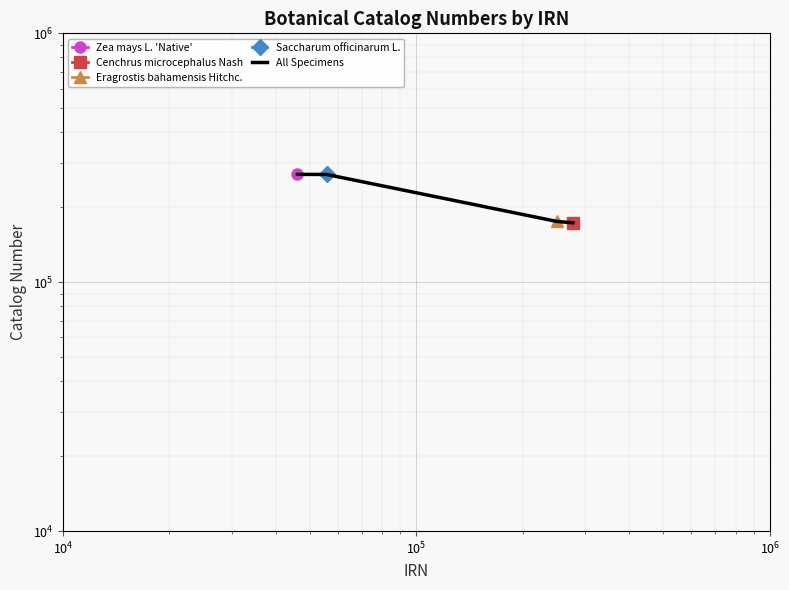

True or false: there are more than 2 points higher than both neighbors.

False